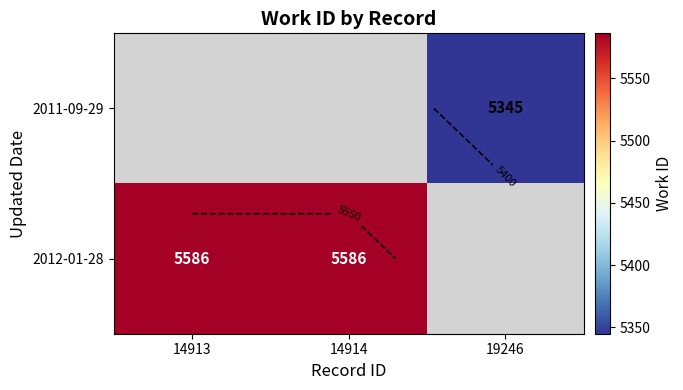

Rank the categories by 2012-01-28 value from highest to lowest.

14913, 14914, 19246